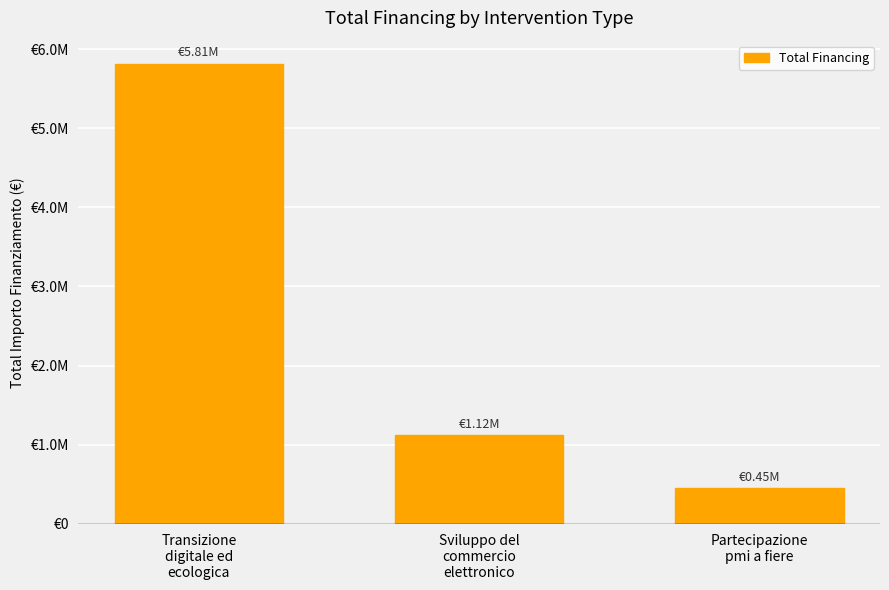

How many data points are above 1120000?

1